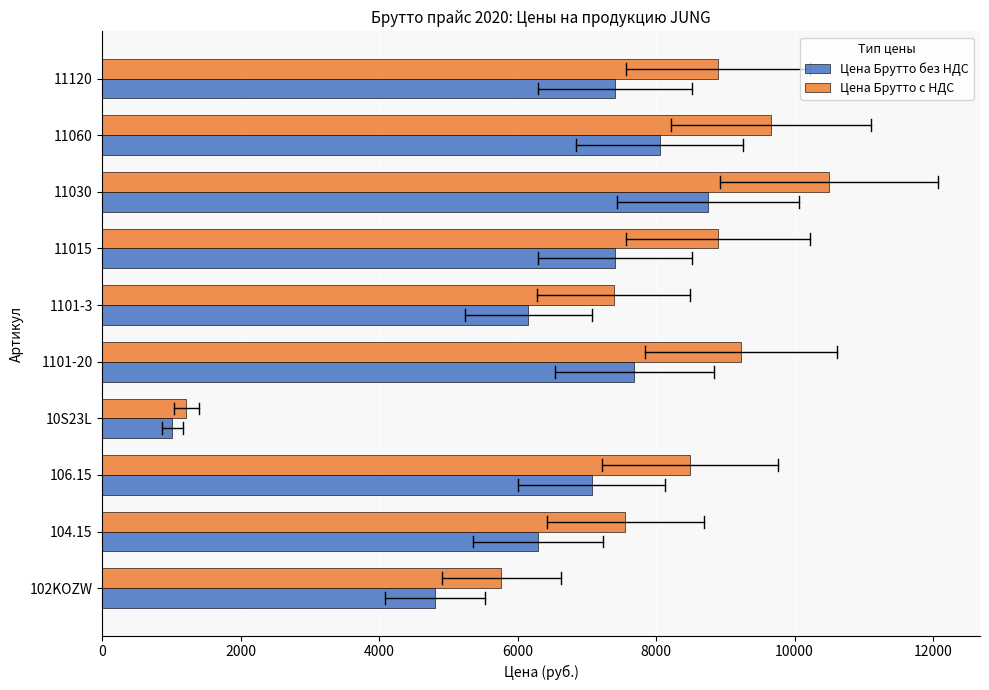

What is the difference between the maximum and second lowest values in the Цена Брутто без НДС series?

3945.1